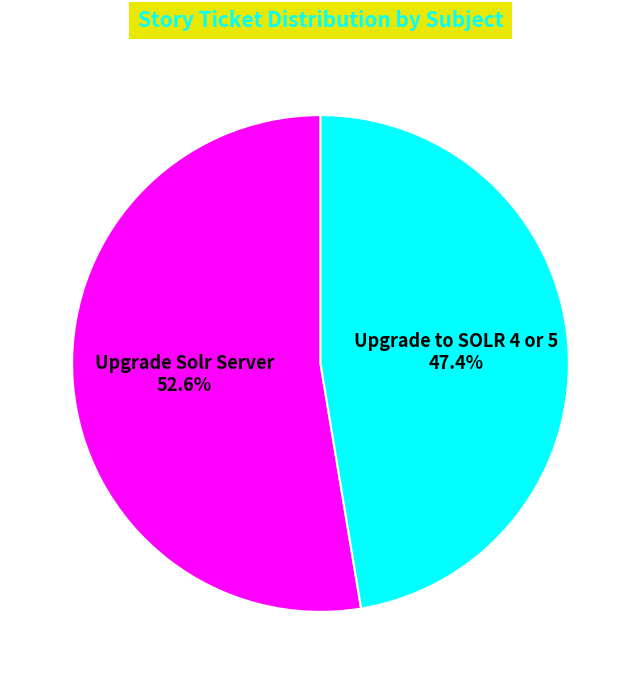

Approximately how many times larger is the value at Upgrade Solr Server compared to Upgrade to SOLR 4 or 5?

1.1